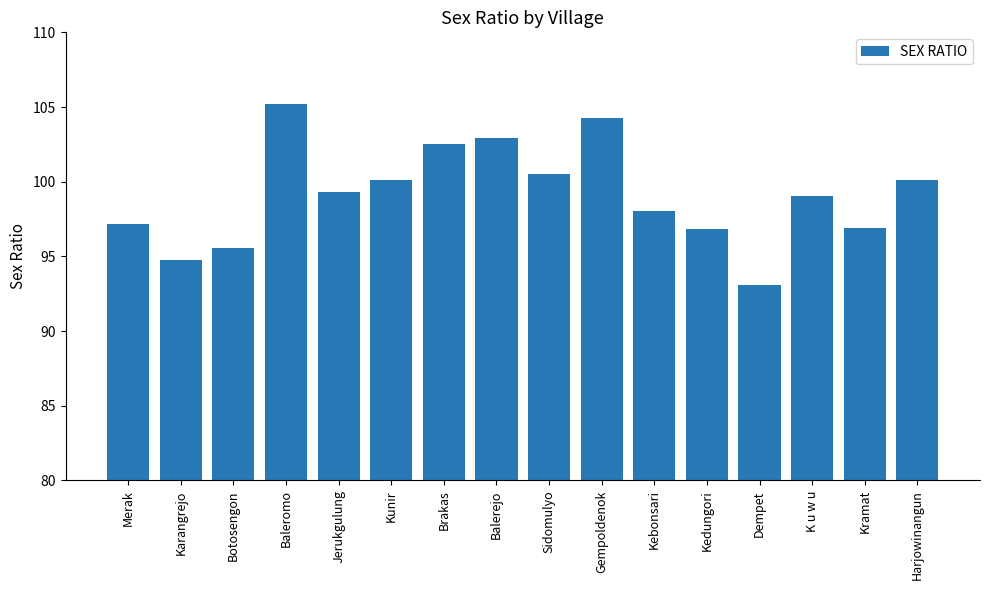

What is the change in value from Balerejo to Gempoldenok?

+1.3